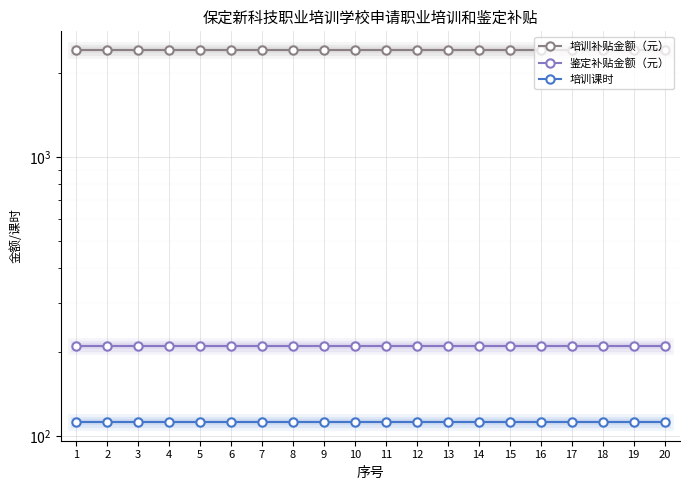

True or false: 培训课时 and 鉴定补贴金额（元） intersect in this chart.

False